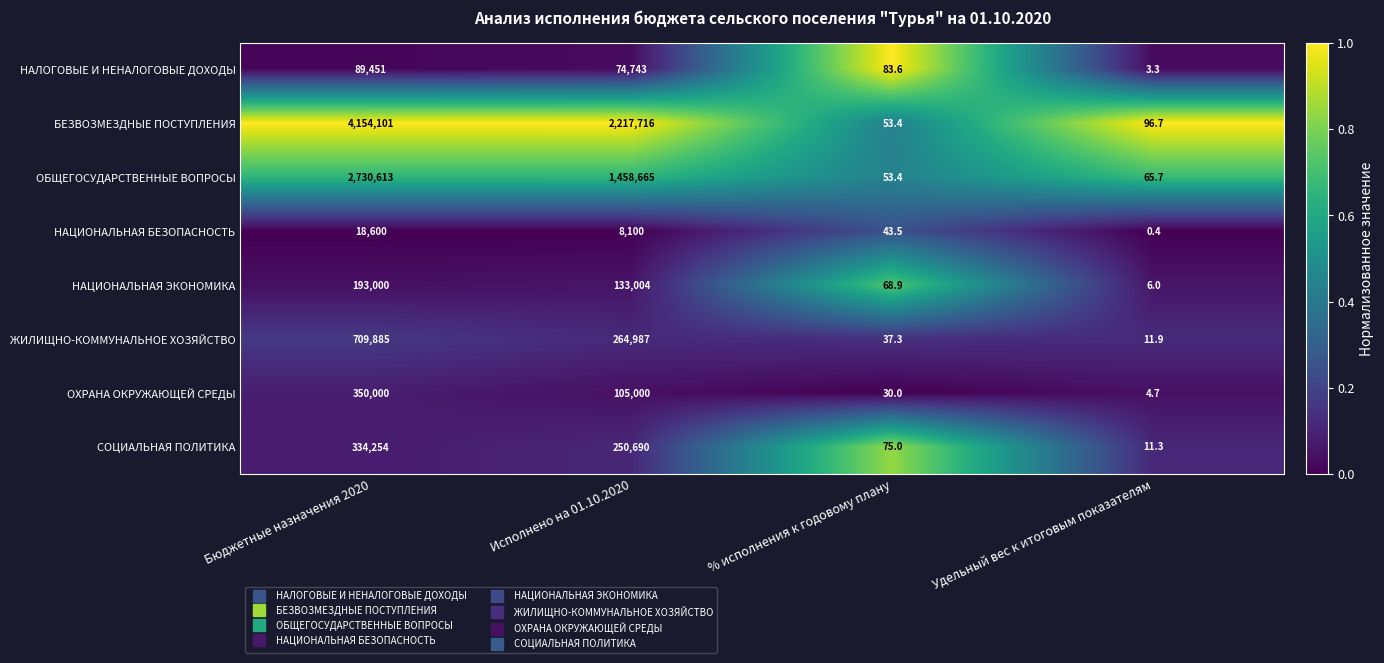

True or false: НАЛОГОВЫЕ И НЕНАЛОГОВЫЕ ДОХОДЫ has a value of 83.6 at % исполнения к годовому плану.

True